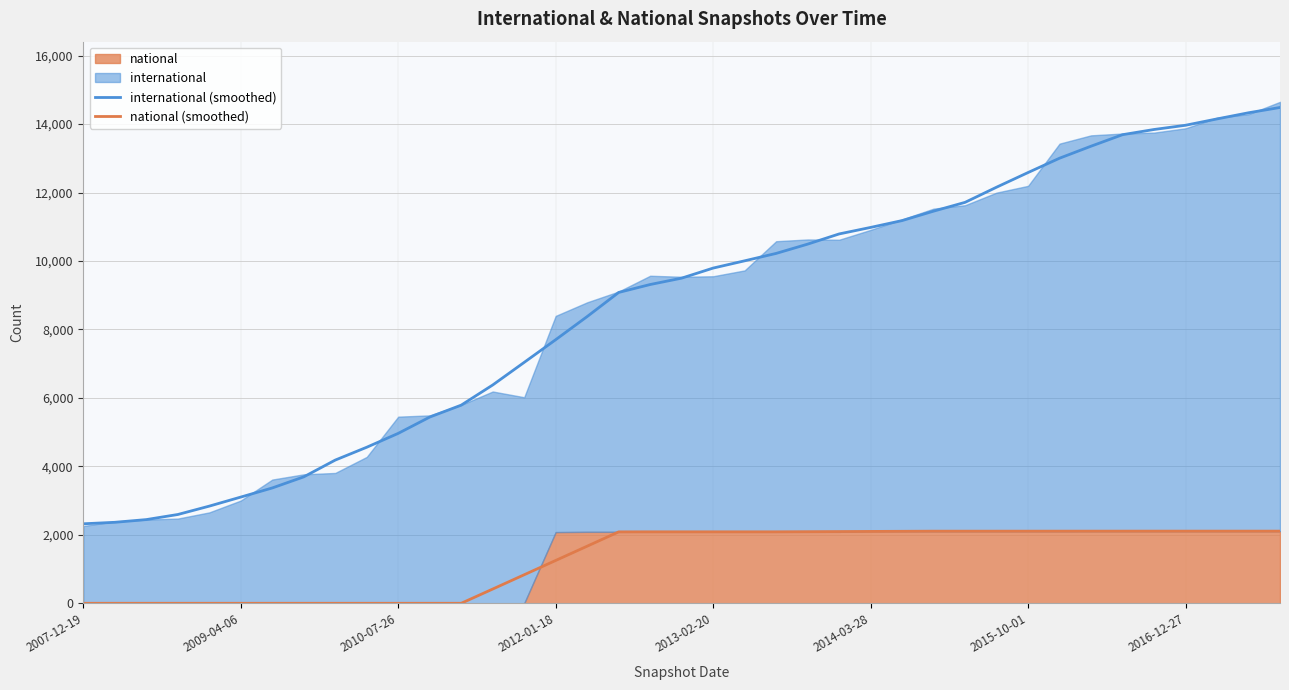

True or false: national (smoothed) has more than 1 interior local peaks.

False